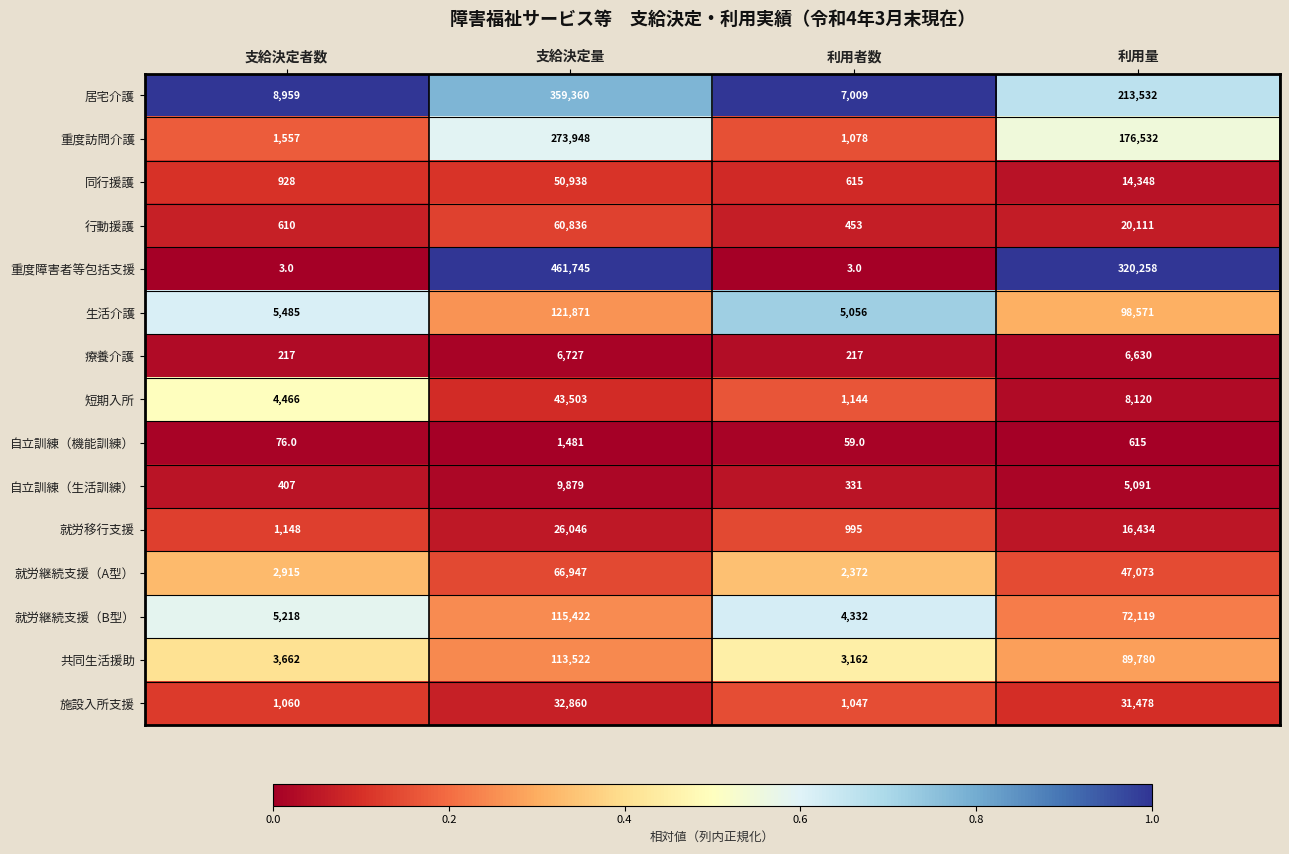

At which category is the sum across all series the highest?

支給決定量